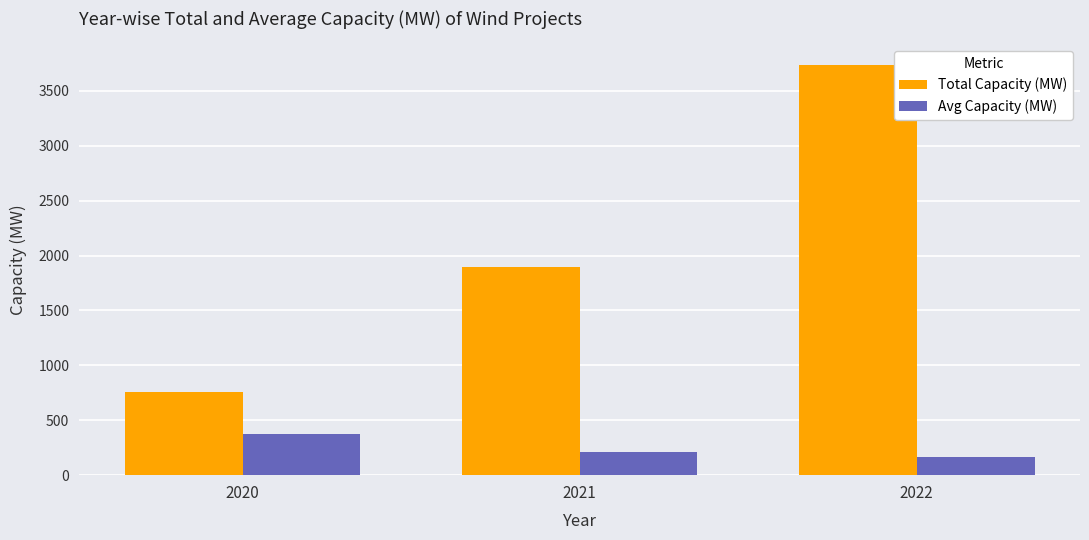

At which category does the chart reach its minimum across all series?

2022